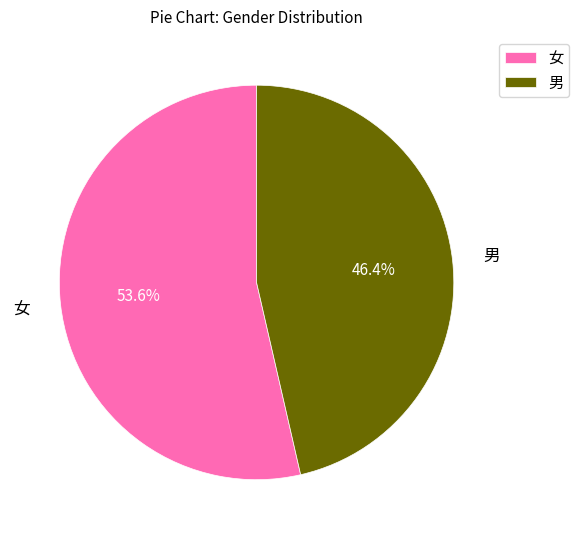

Which category has the smallest portion of the pie?

男